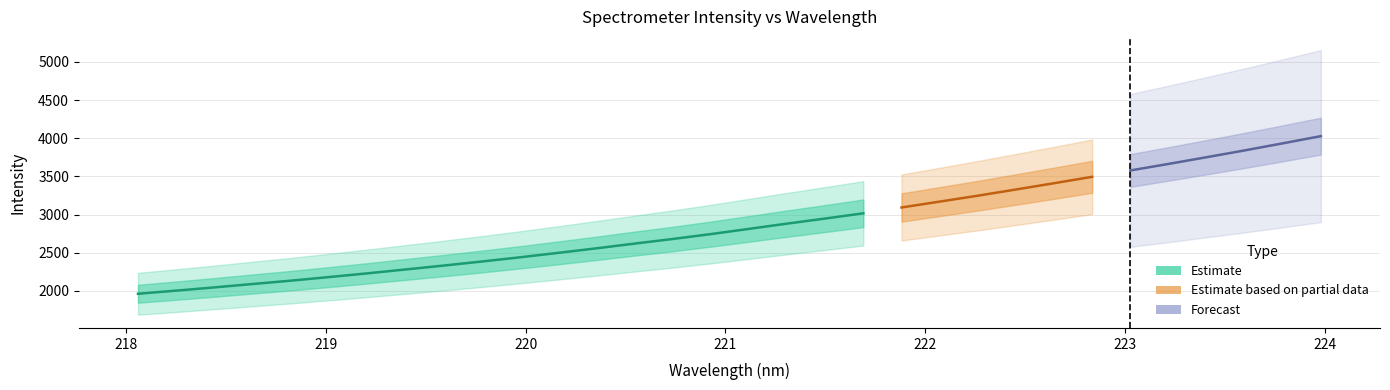

The value at 222.4538 is 5822.1. True or false?

False